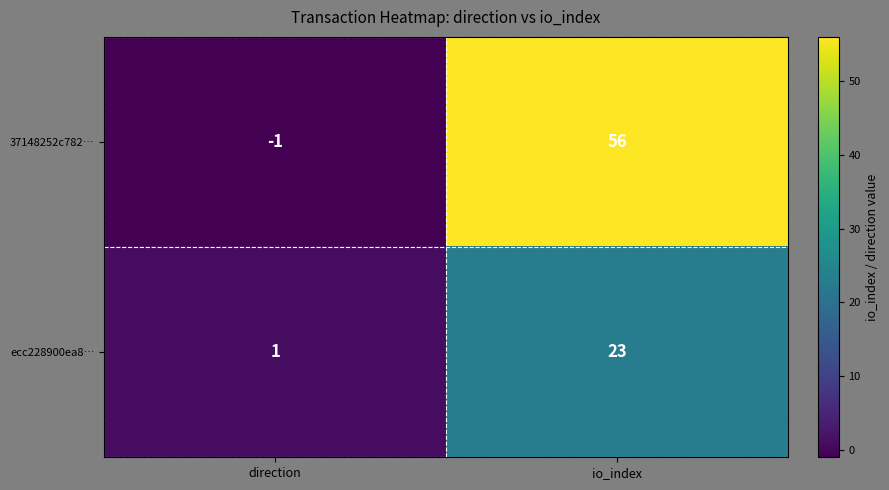

At which label is ecc228900ea8… closest to 12?

direction